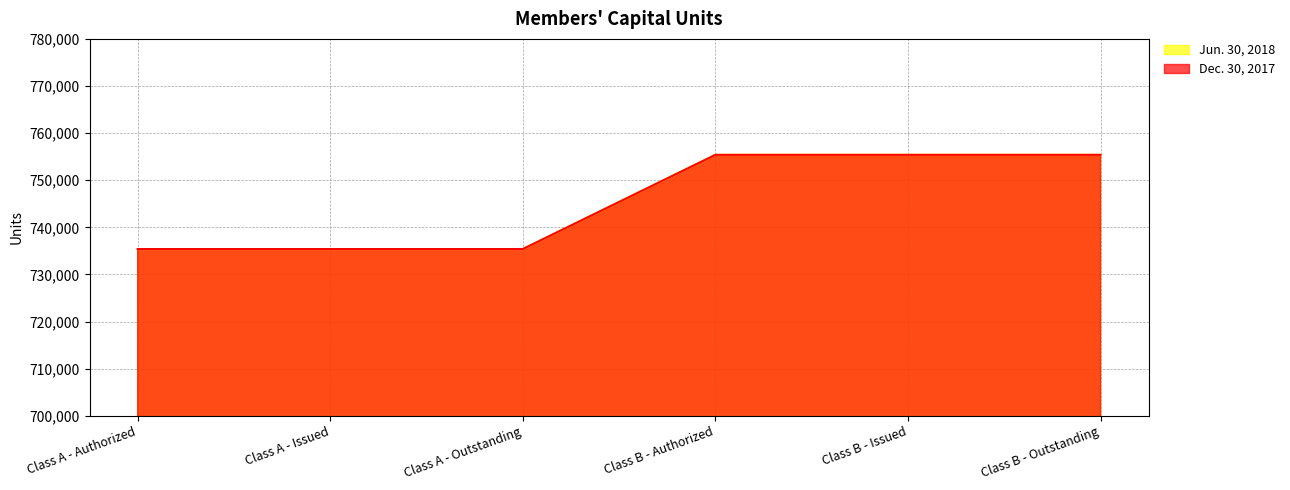

Between Class A - Authorized and Class A - Outstanding, which series saw the biggest shift?

Jun. 30, 2018